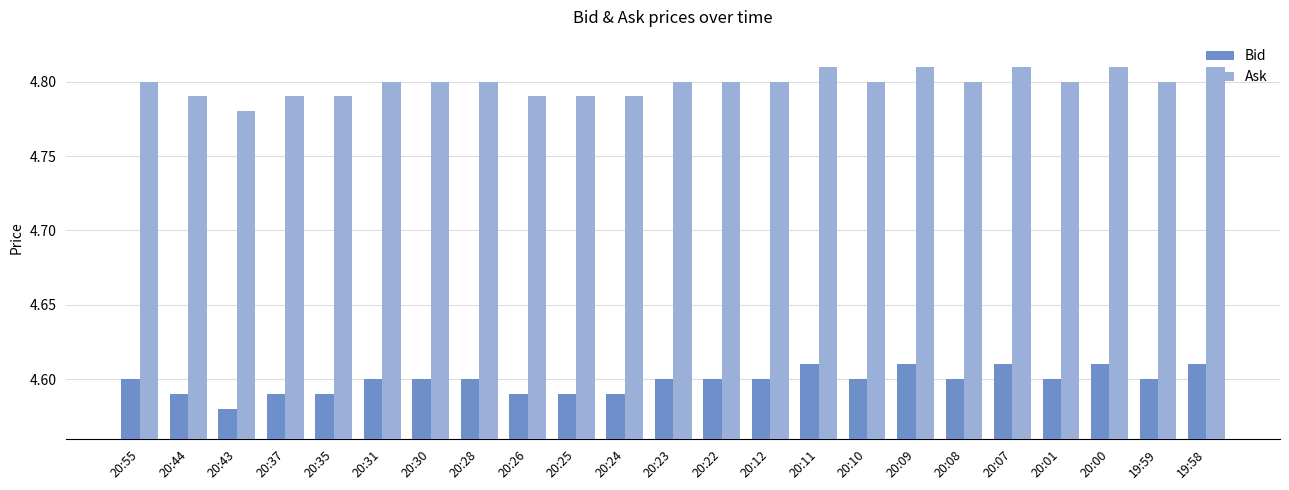

Count the Ask values in the range 4 to 5.

23